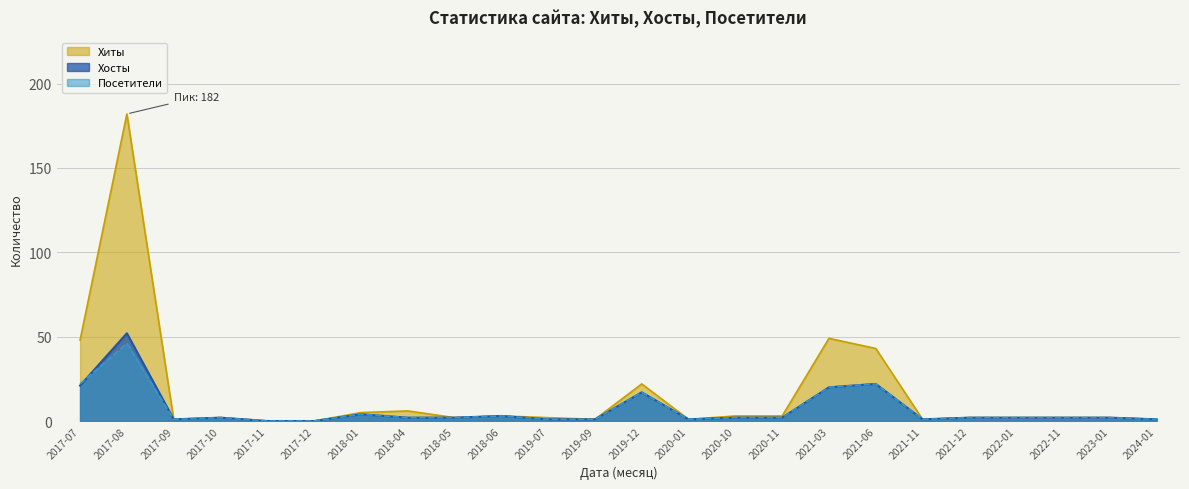

How many values in the Хосты series are below 2?

8